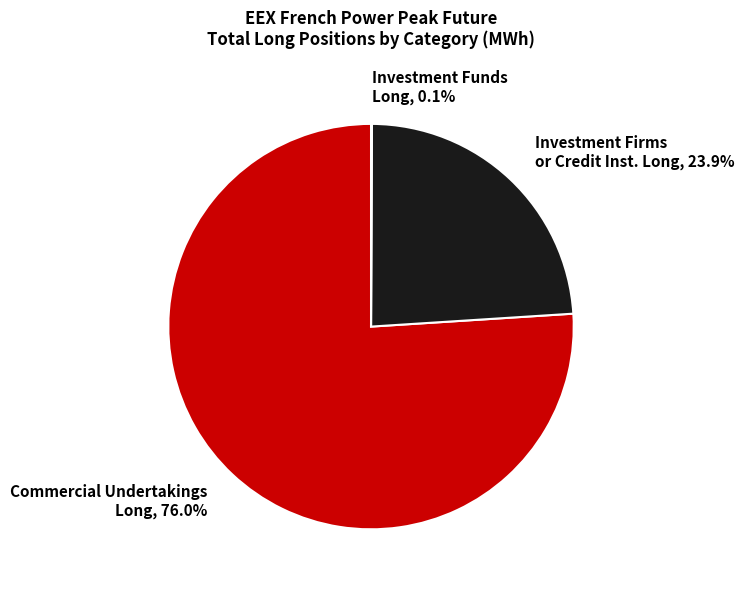

Which category has the biggest portion of the pie?

Commercial Undertakings Long